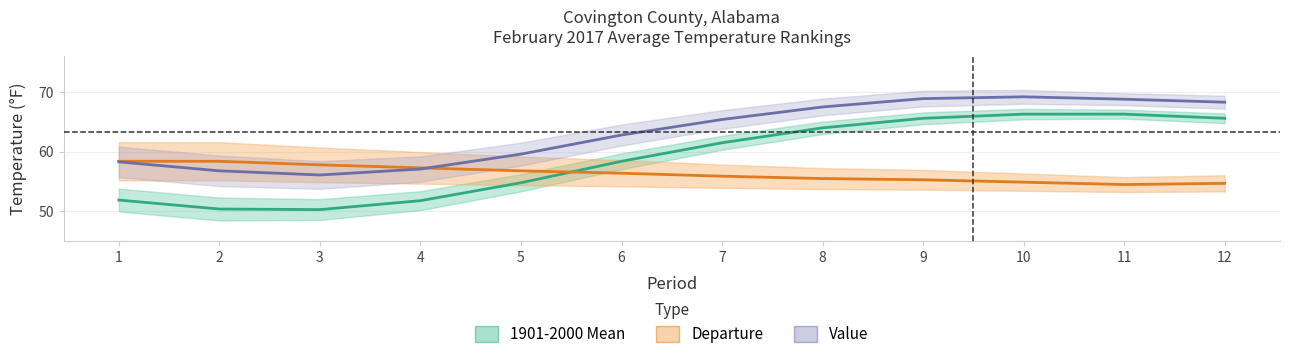

How many lines are shown in the chart?

3